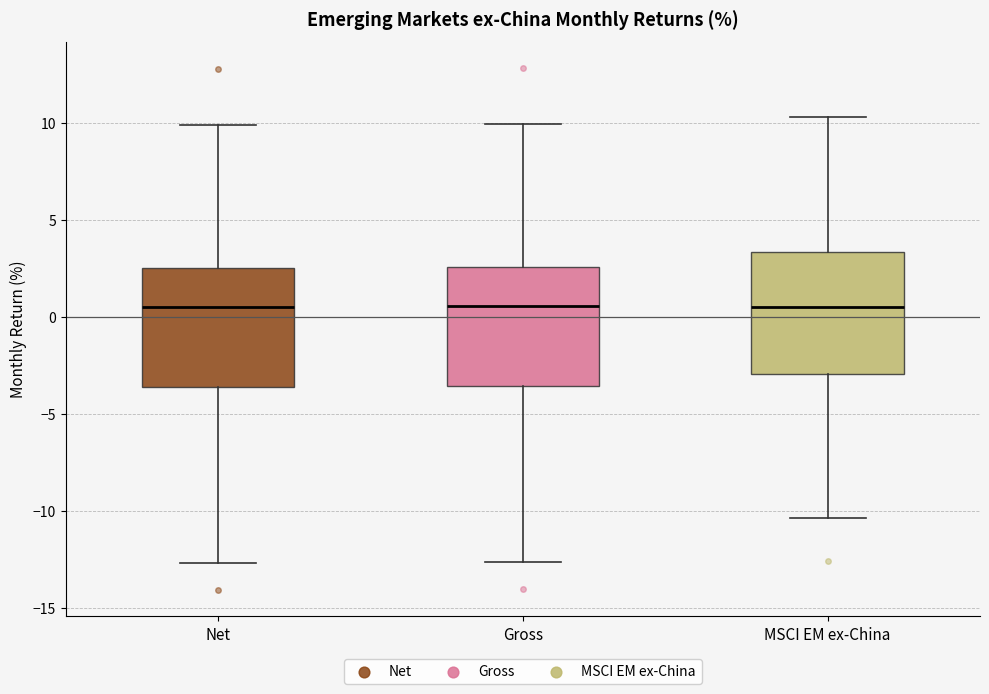

Reading left to right, read every box against the y-axis: the position of its median line, the range the box covers, and the ends of its whiskers. The values are not printed on the chart, so give them approximately, as read against the axis.

Net: median 0.5, box -3.5 to 2.5, whiskers -12.5 to 10.0
Gross: median 0.5, box -3.5 to 2.5, whiskers -12.5 to 10.0
MSCI EM ex-China: median 0.5, box -3.0 to 3.5, whiskers -10.5 to 10.5